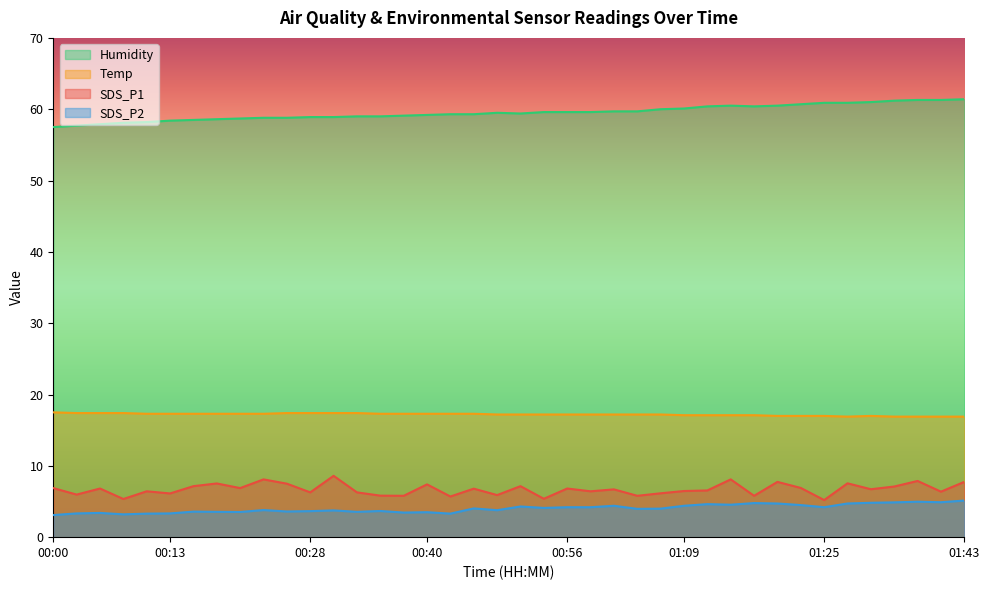

True or false: Humidity and SDS_P2 cross at least once.

False